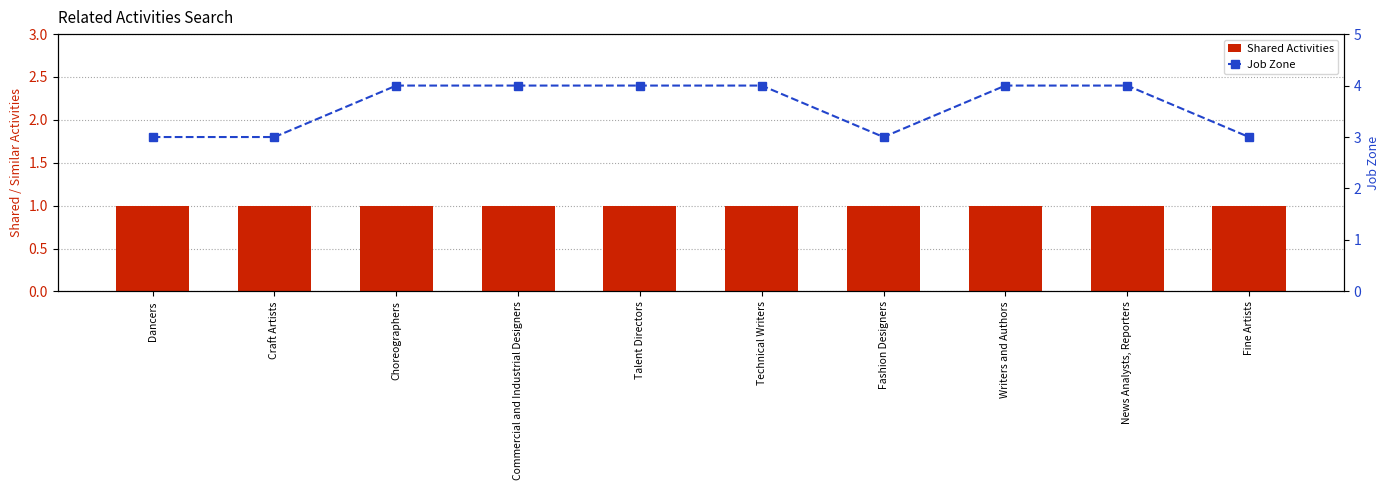

List the labels in order of Job Zone value, largest first.

Choreographers, Commercial and Industrial Designers, Talent Directors, Technical Writers, Writers and Authors, News Analysts, Reporters, Dancers, Craft Artists, Fashion Designers, Fine Artists